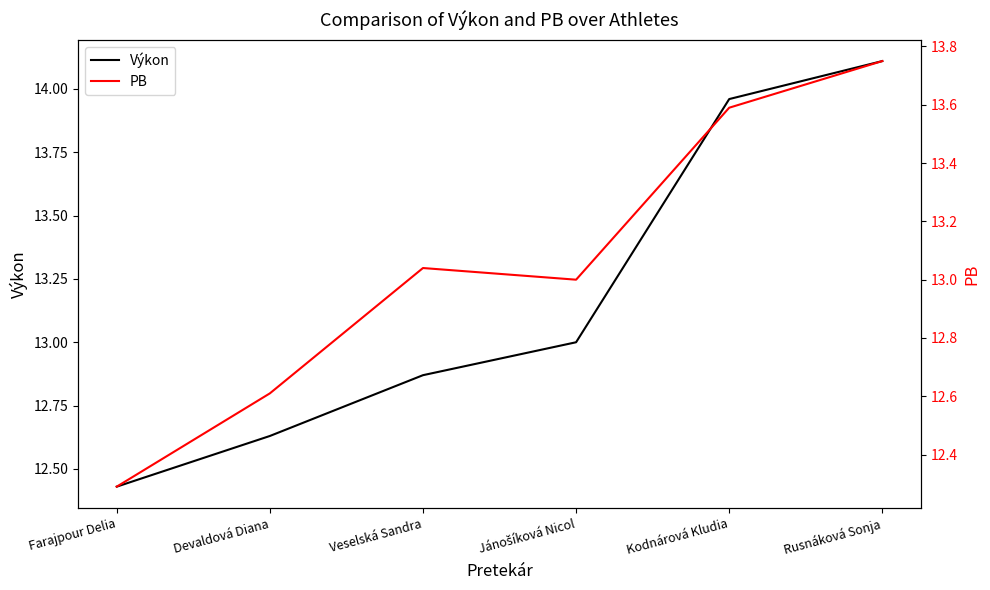

Which series changed the most between Farajpour Delia and Kodnárová Kludia?

Výkon